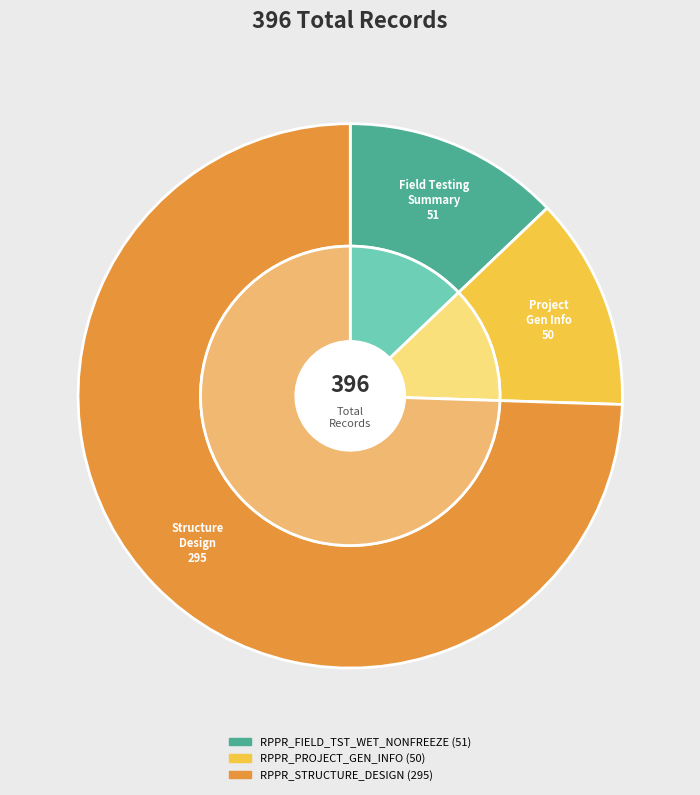

Approximately how many times larger is the value at RPPR_FIELD_TST_WET_NONFREEZE compared to RPPR_PROJECT_GEN_INFO?

1.0